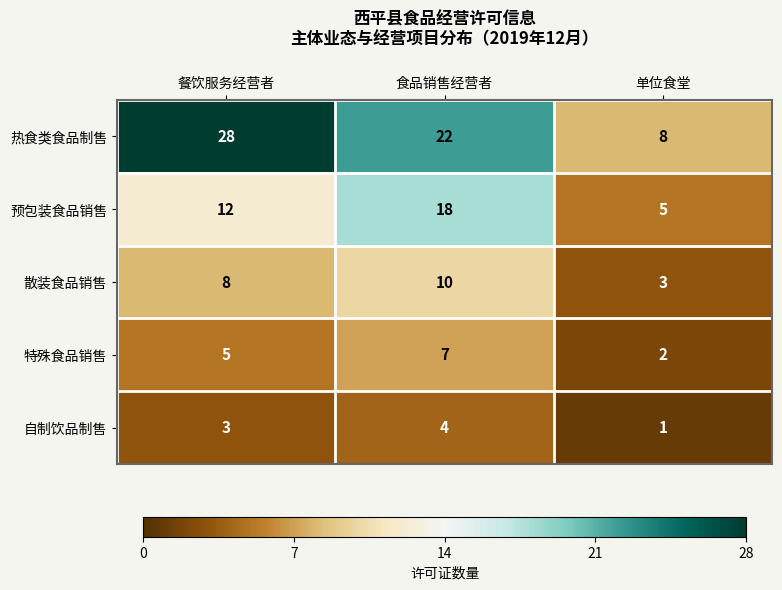

What is the difference between the maximum and minimum values in the 预包装食品销售 series?

13